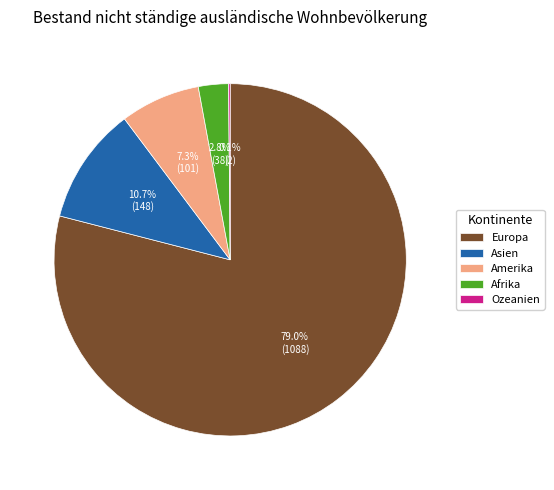

To the nearest percent, what portion does Afrika represent?

3%